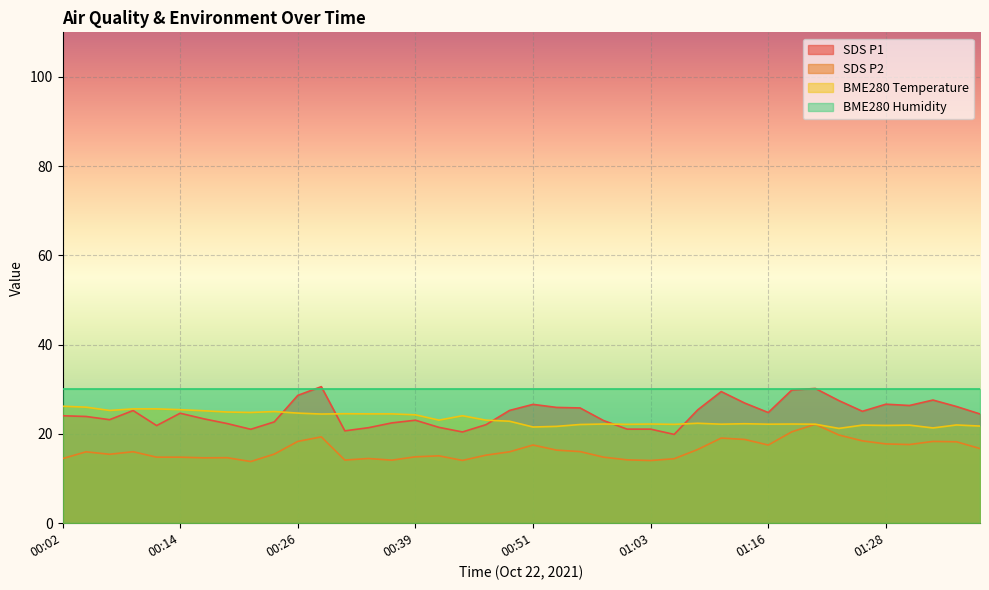

True or false: SDS P1 and SDS P2 cross at least once.

False